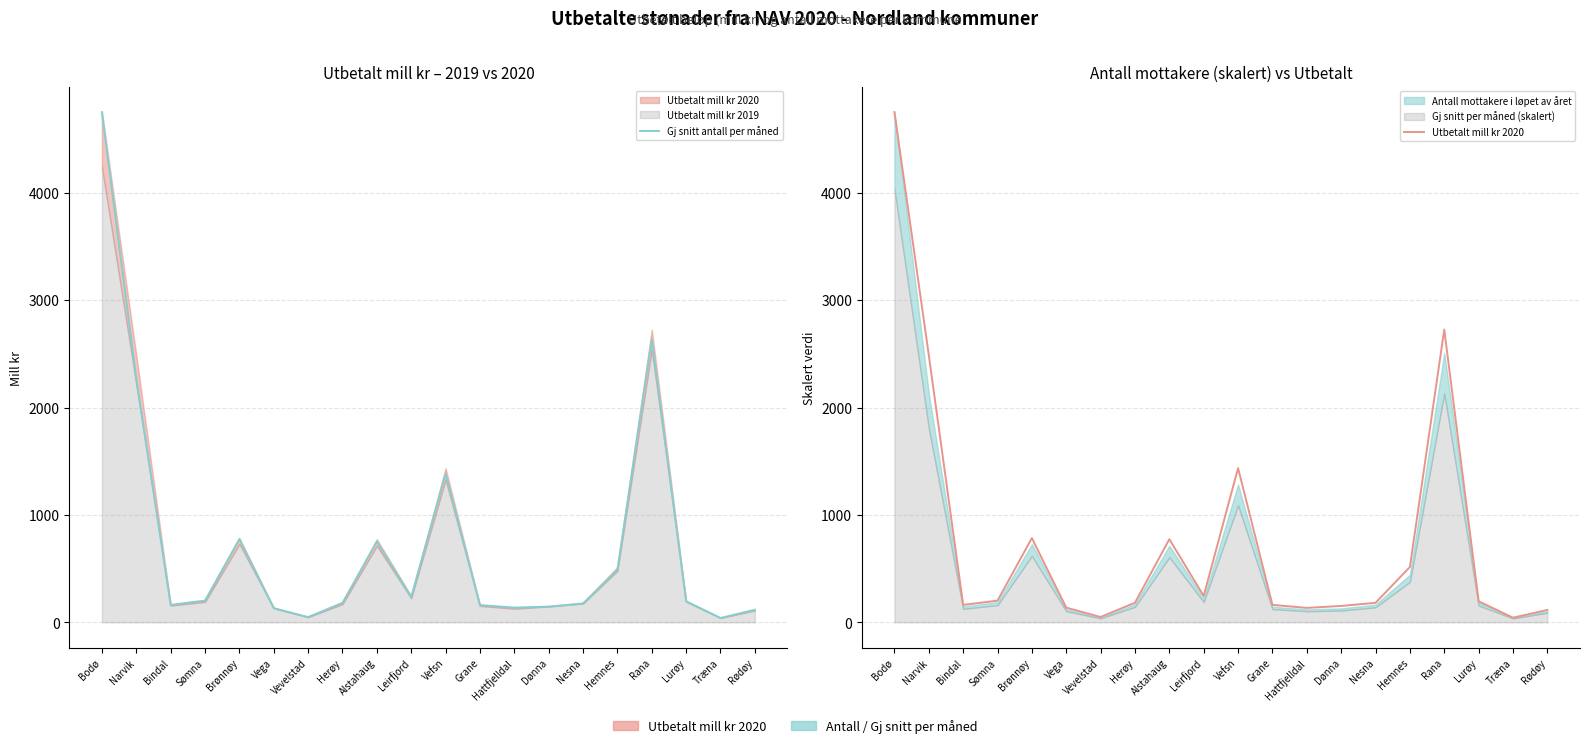

Reading right to left, list all the values displayed in this chart.

Gj snitt antall per måned: Rødøy=117.2	Træna=40.3	Lurøy=196.3	Rana=2634.2	Hemnes=487.6	Nesna=175.4	Dønna=145.8	Hattfjelldal=137.1	Grane=160.7	Vefsn=1384.5	Leirfjord=235.9	Alstahaug=752.1	Herøy=181.6	Vevelstad=48.7	Vega=131.2	Brønnøy=775.3	Sømna=202.6	Bindal=162.5	Narvik=2268.4	Bodø=4751.8
Utbetalt mill kr 2020: Rødøy=115.3	Træna=43.3	Lurøy=196.3	Rana=2726.4	Hemnes=515.6	Nesna=181.6	Dønna=152.6	Hattfjelldal=134.5	Grane=162.7	Vefsn=1436.3	Leirfjord=245.8	Alstahaug=773.8	Herøy=182.4	Vevelstad=49.5	Vega=136.8	Brønnøy=784.6	Sømna=202.0	Bindal=162.3	Narvik=2489.1	Bodø=4751.8